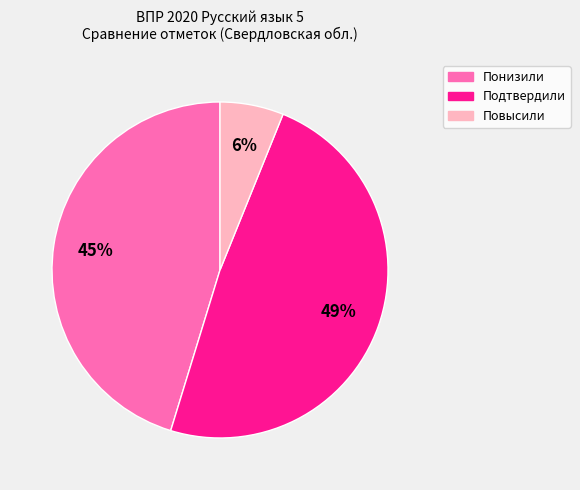

Is there any slice that represents more than half of the pie?

No